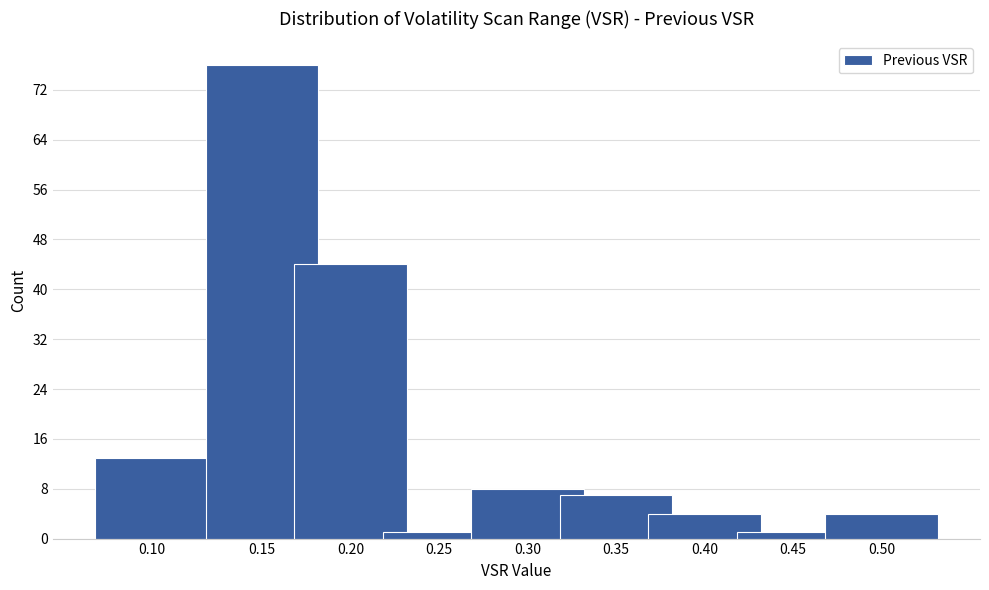

Reading left to right, extract all data points from this chart.

13	76	44	1	8	7	4	1	4